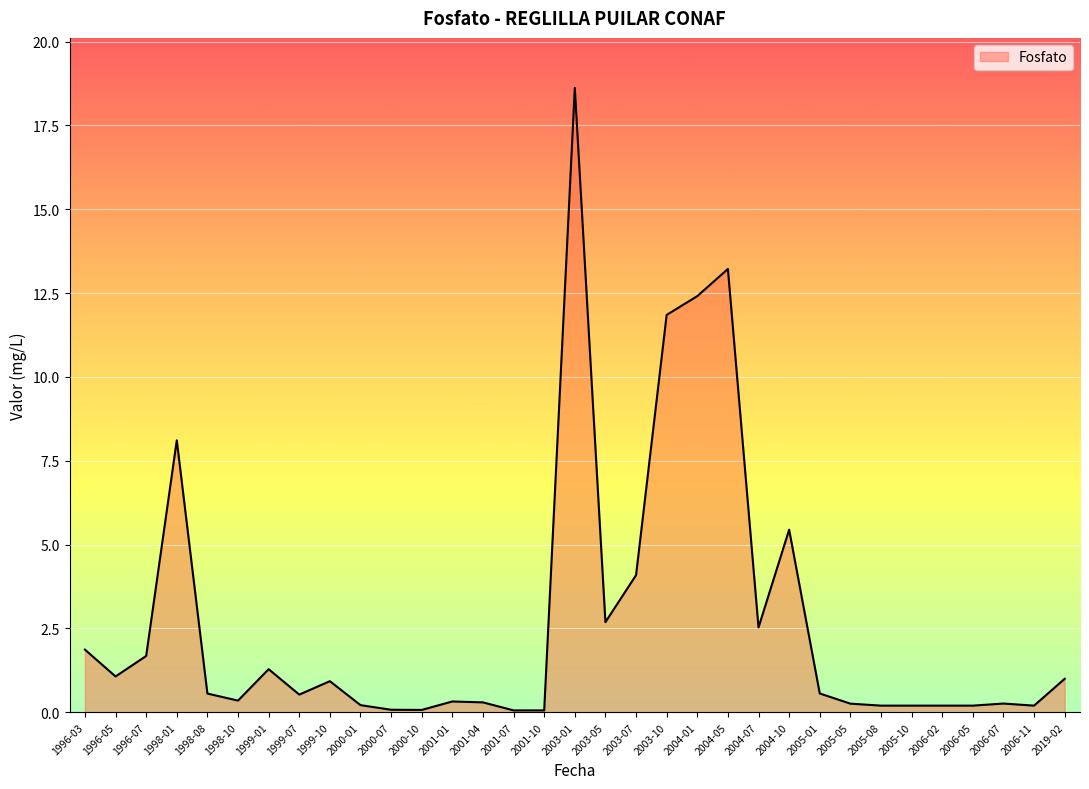

What position from the left is 2004-10?

24